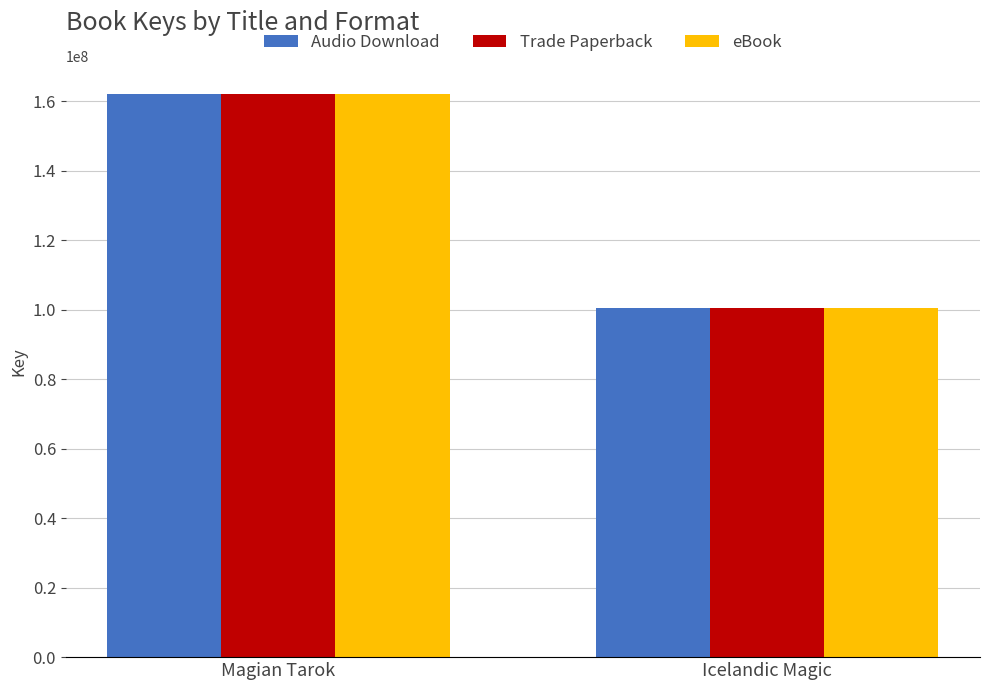

List the labels in order of Audio Download value, largest first.

Magian Tarok, Icelandic Magic